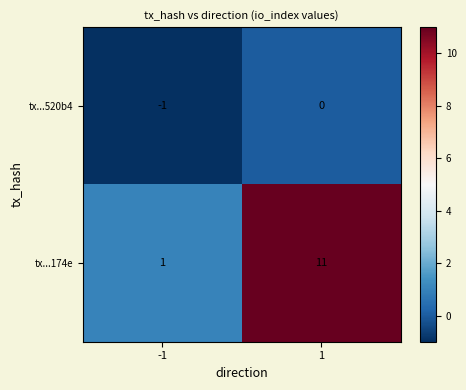

Is it true that tx...174e equals 11 at 1?

True